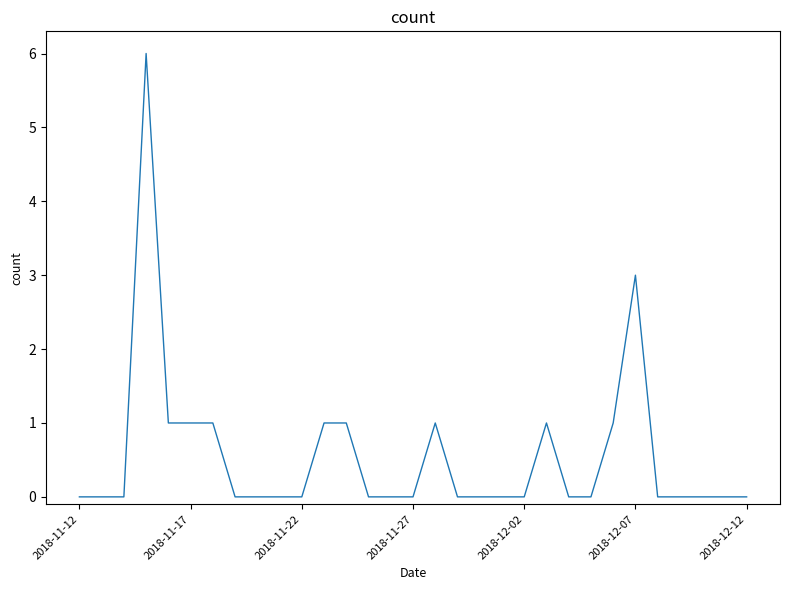

What is the difference between the maximum and minimum values?

6